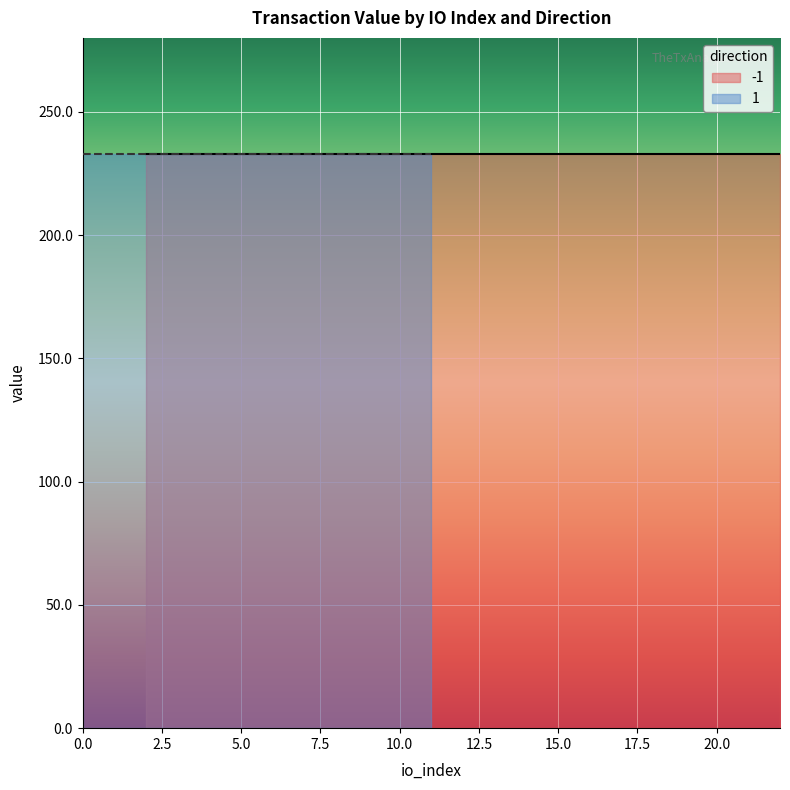

What is the label of the 12th point from the left?

19